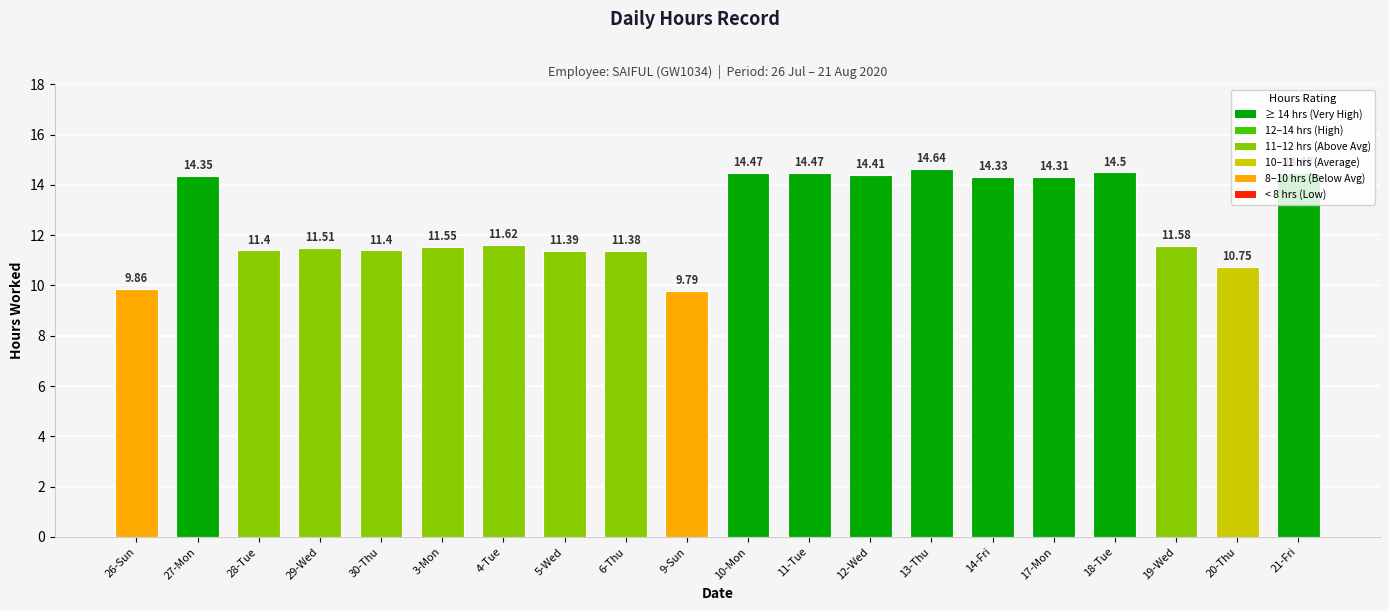

How many values are below 11?

3